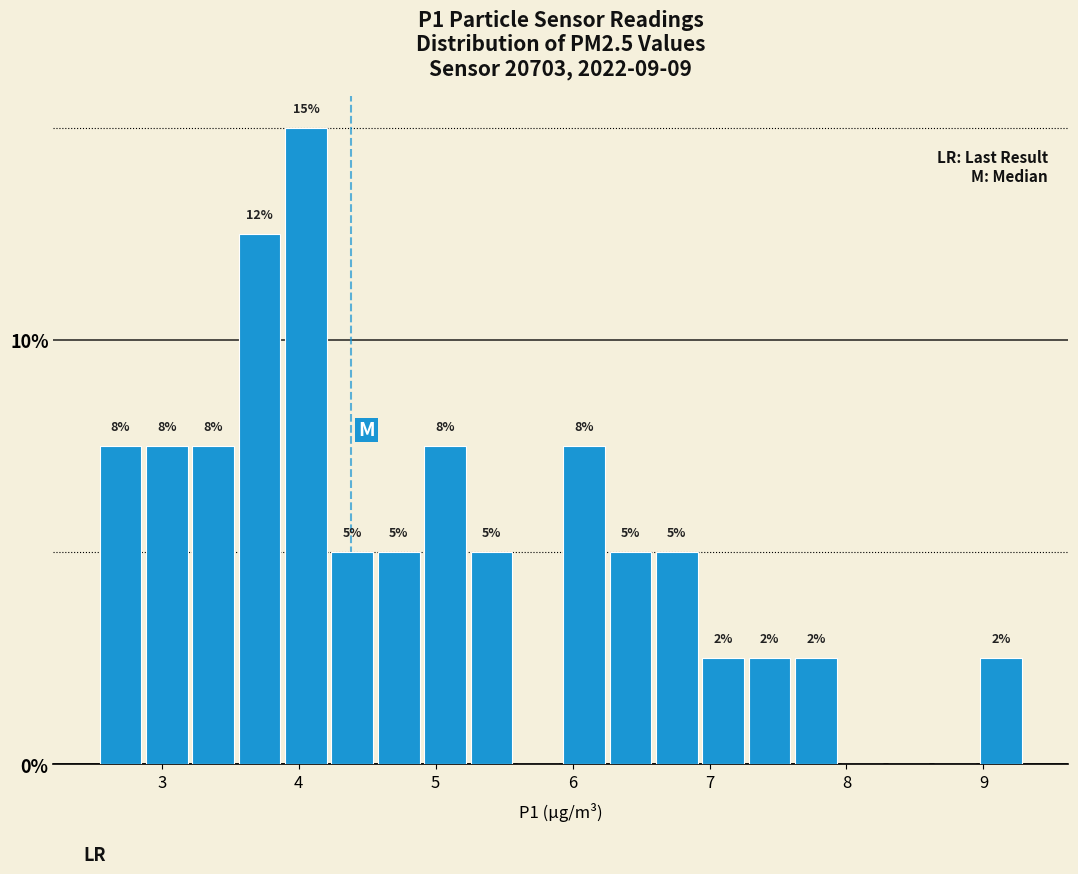

Read against the x-axis, roughly where is the centre of the tallest bar?

4.1